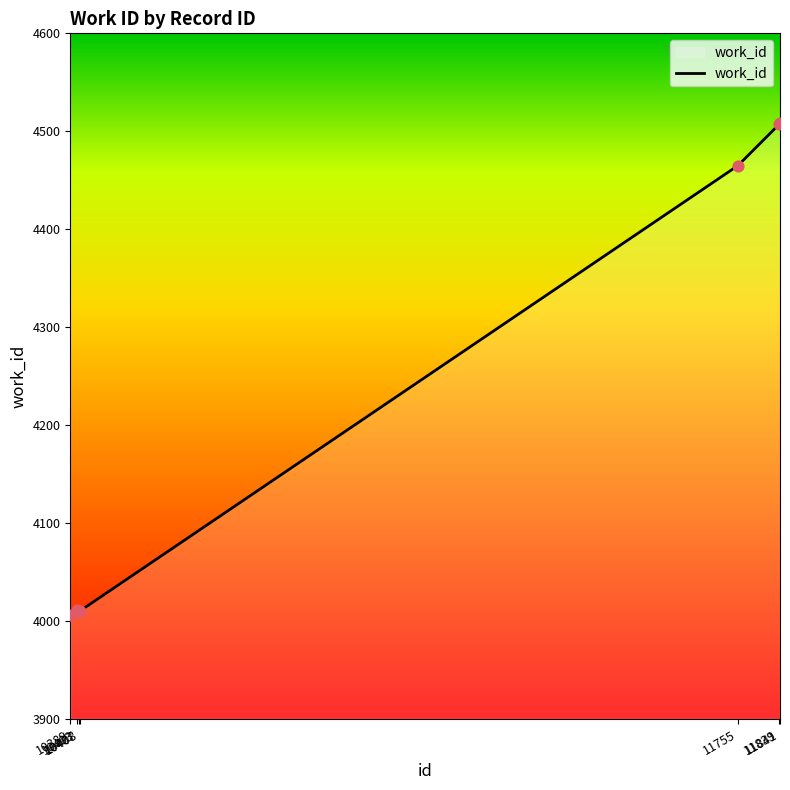

True or false: there are more than 2 points higher than both neighbors.

False